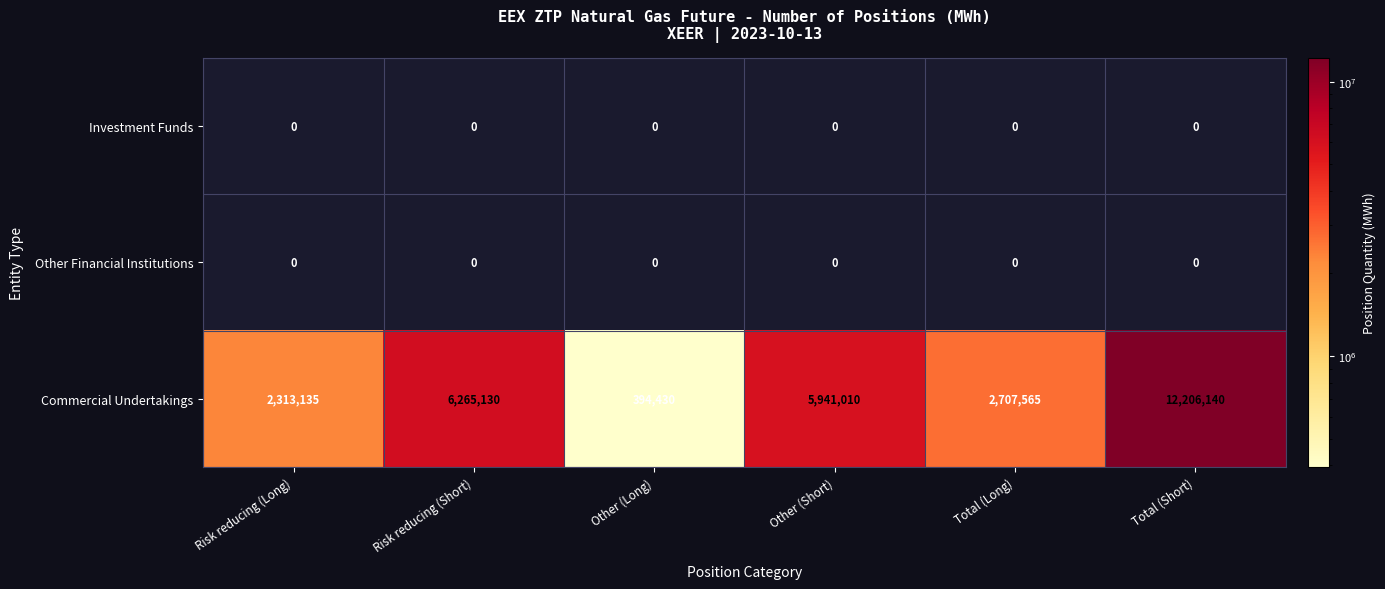

Count the number of categories in the chart.

6